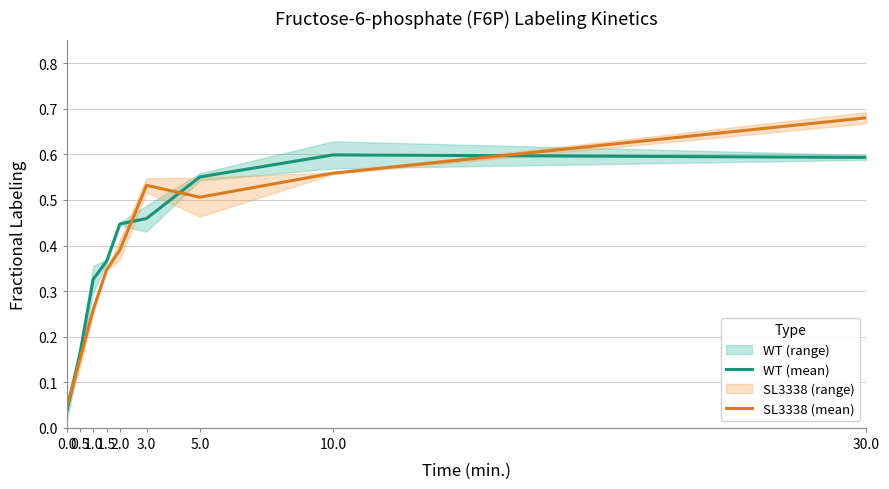

Between which two adjacent categories do SL3338 (mean) and WT (mean) first intersect?

0.0 and 0.5